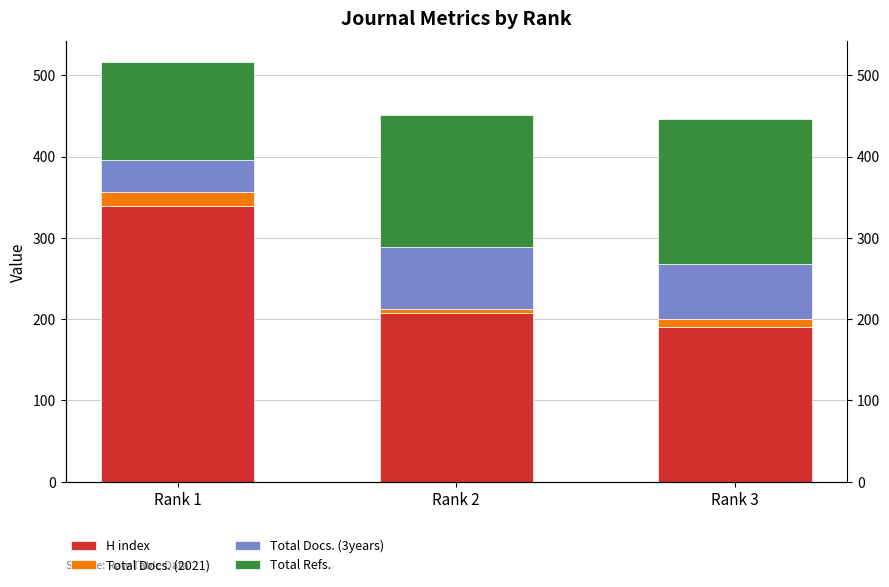

Which series has the widest spread of values?

H index